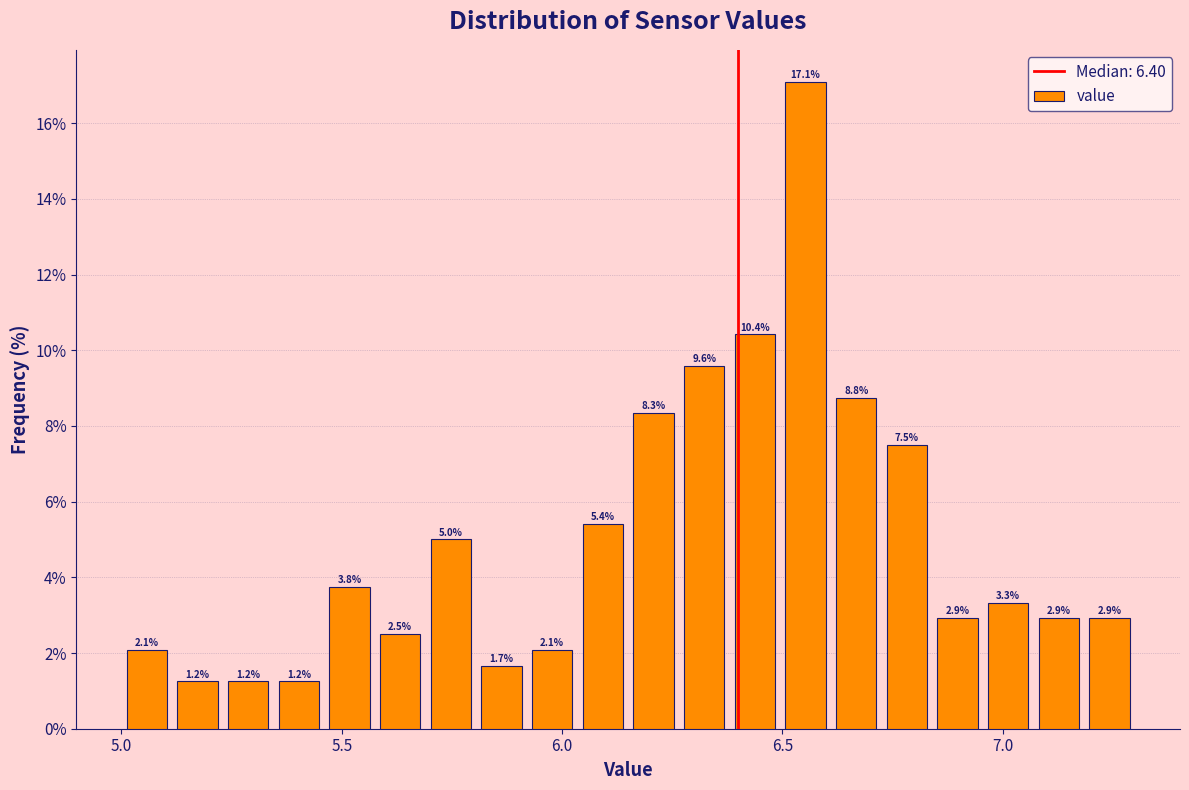

Around what value on the x-axis is the tallest bar? Give the approximate position of its centre, as read against the axis.

6.55